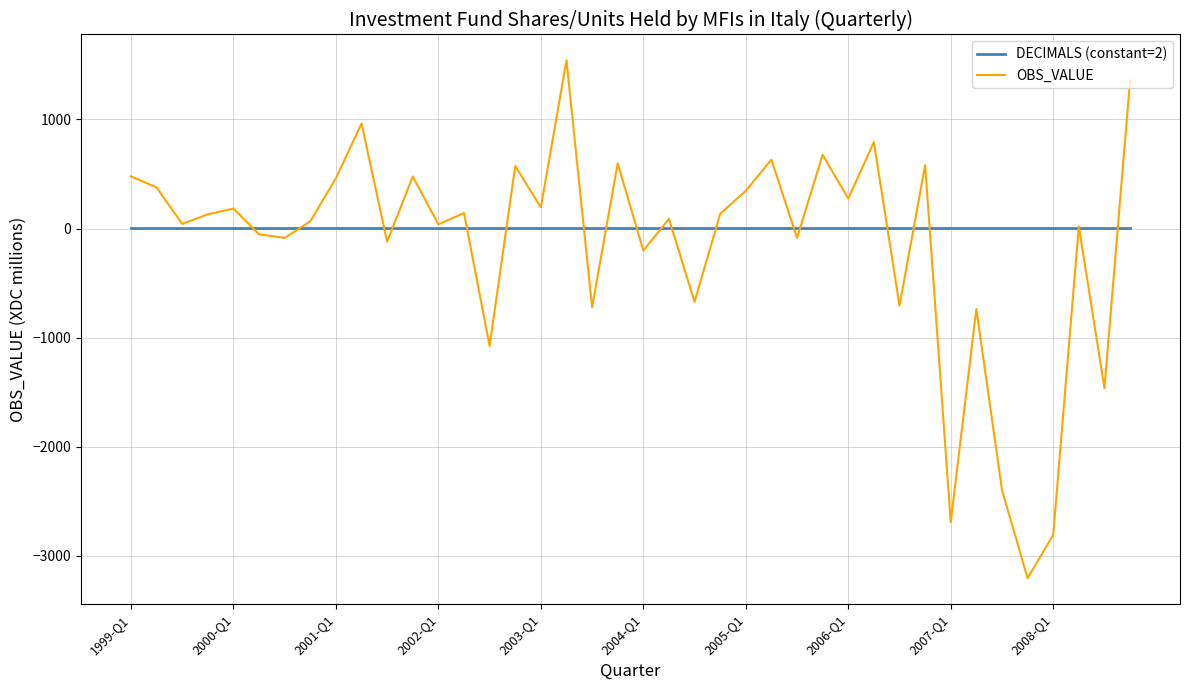

How many lines are shown in the chart?

2